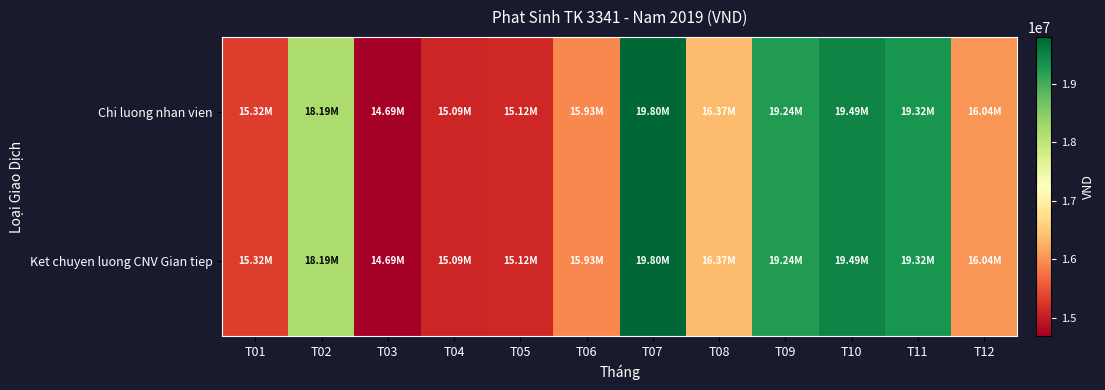

At which category is the sum across all series the highest?

T07